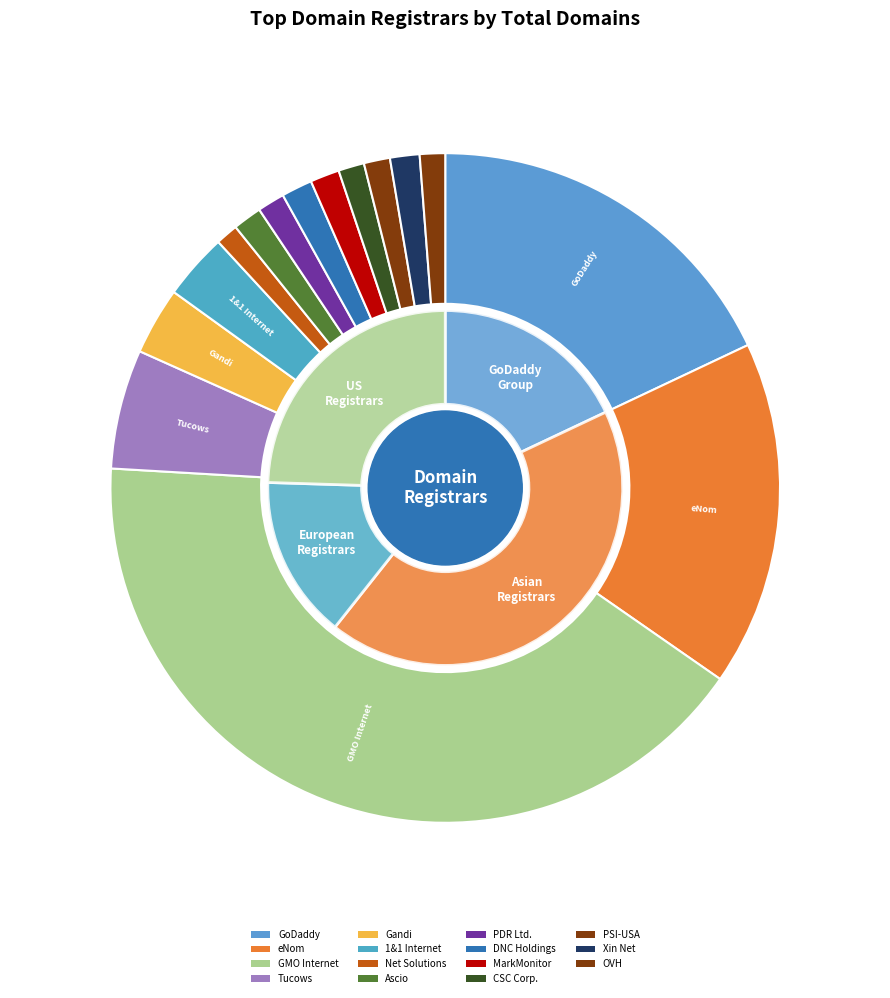

How many segments does this pie chart have?

15